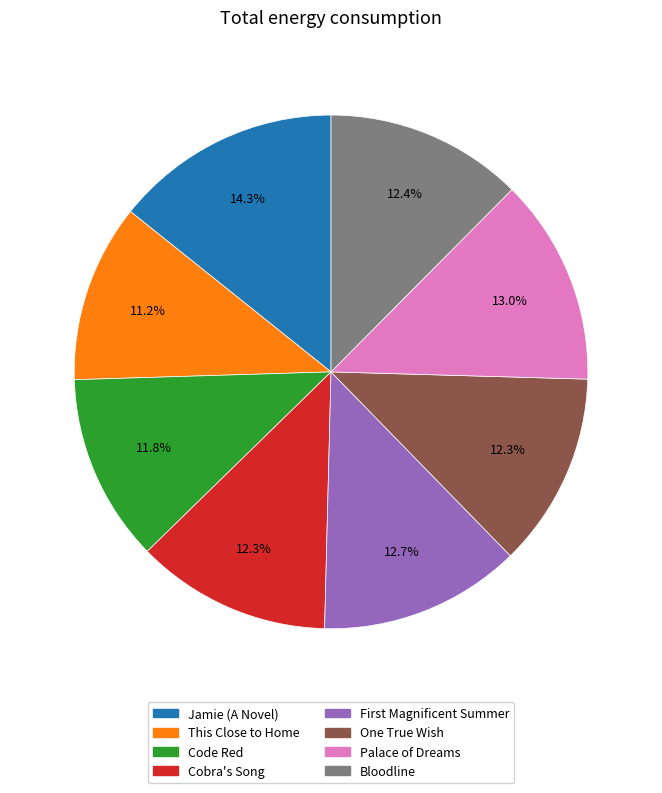

What is the ratio of the value at Cobra's Song to the value at Code Red?

1.0